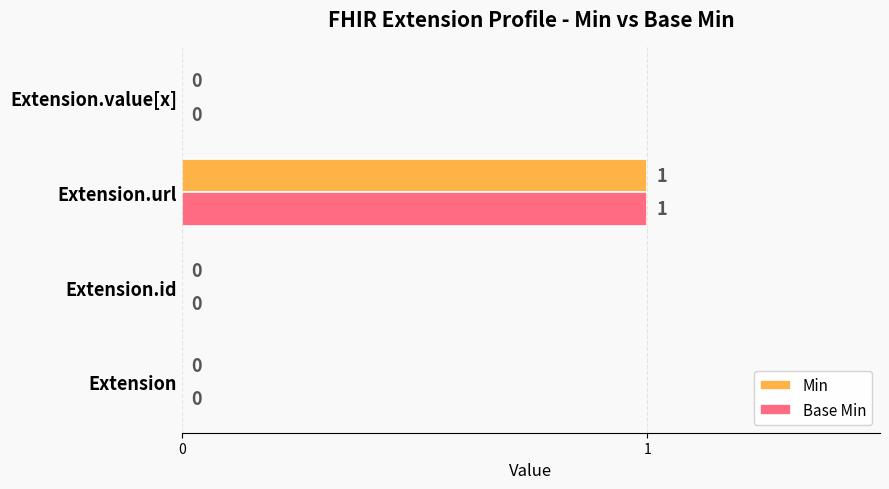

Is the value of Min at Extension.url greater than the value of Base Min at Extension.id?

Yes